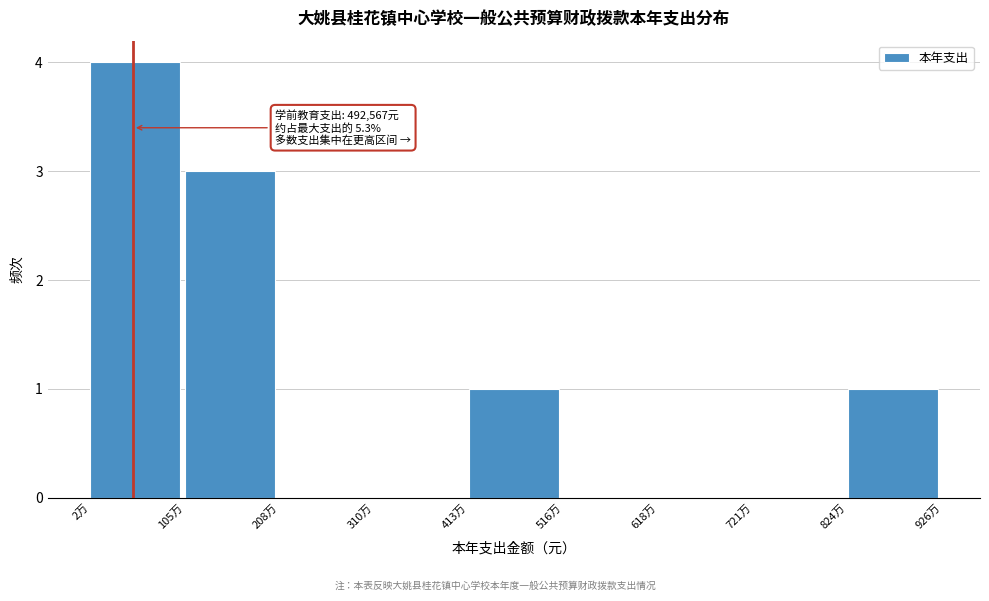

Reading left to right, what are all the values shown in this chart?

2万=4	105万=3	208万=0	310万=0	413万=1	516万=0	618万=0	721万=0	824万=1